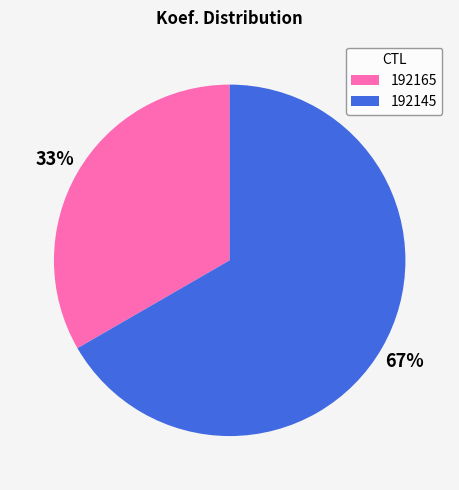

To the nearest percent, what is the average slice percentage?

50%